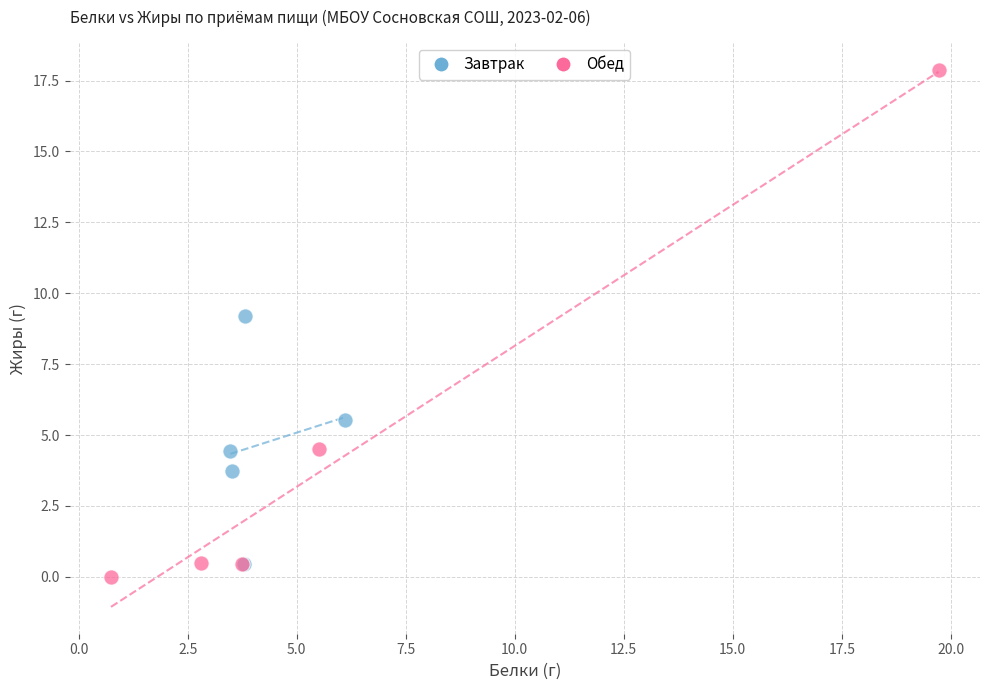

Which series contains the lowest Y value?

Обед